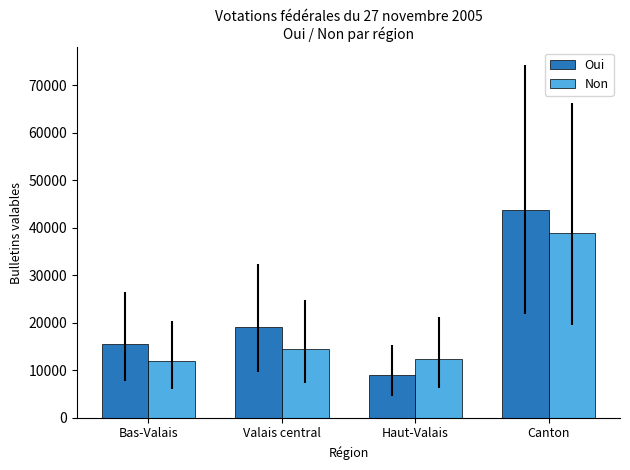

What is the difference between the maximum and minimum values in the Oui series?

34617